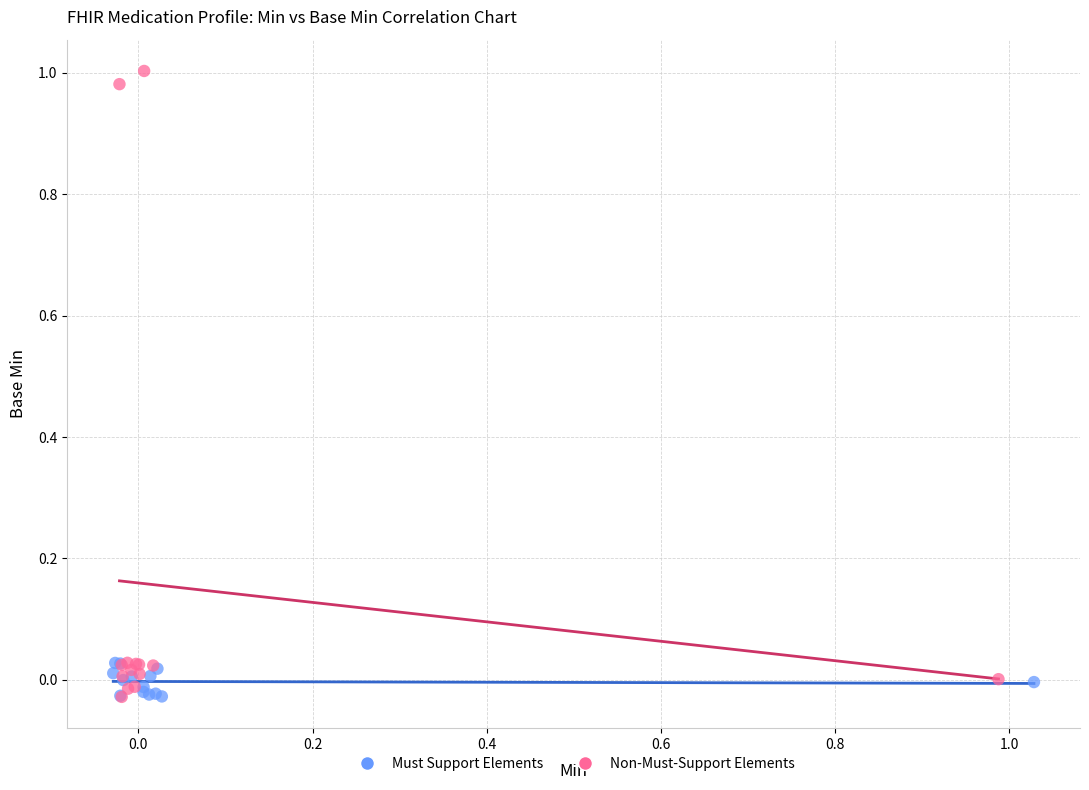

Which series reaches the maximum Y coordinate?

Non-Must-Support Elements